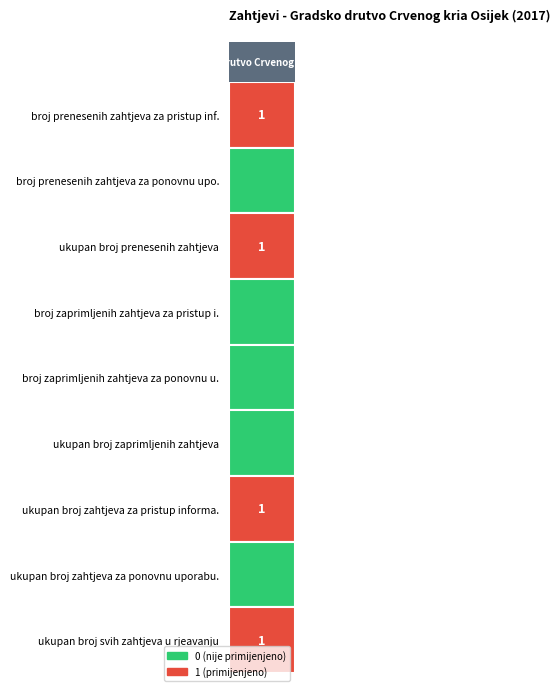

Rank the categories by value from lowest to highest.

1, 3, 4, 5, 7, 0, 2, 6, 8